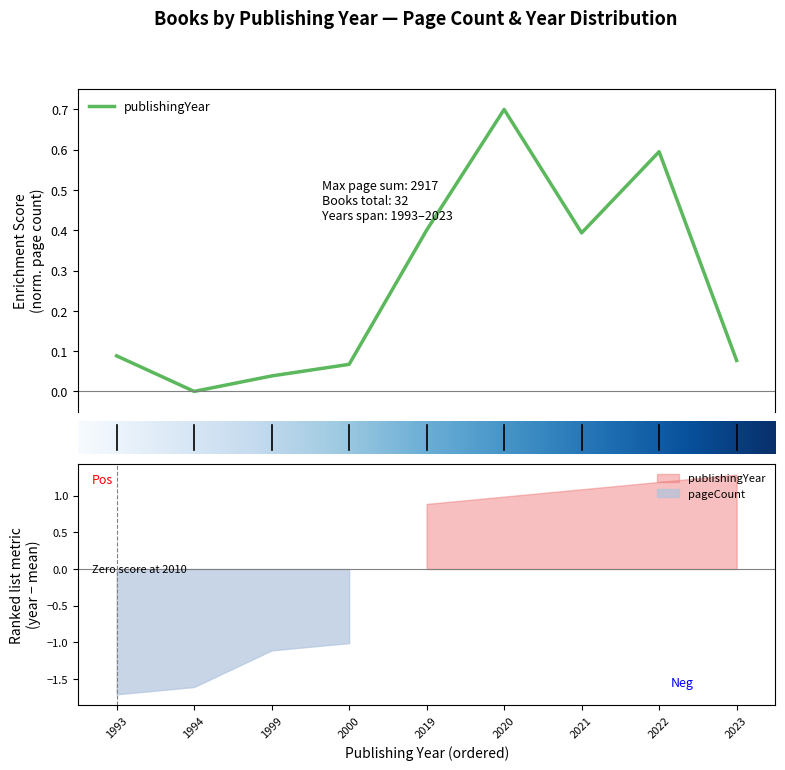

True or false: the data has more than 1 interior local peaks.

True